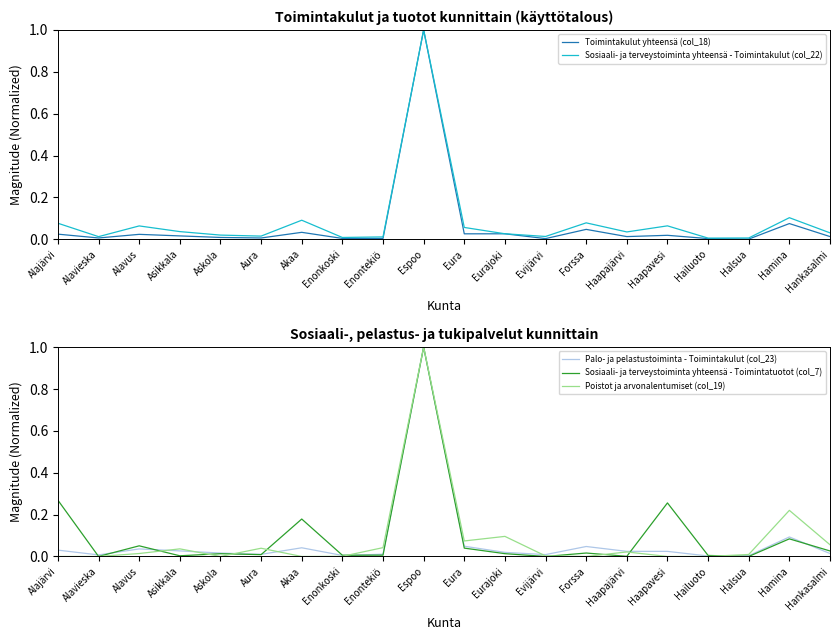

Does the chart have visible grid lines?

No